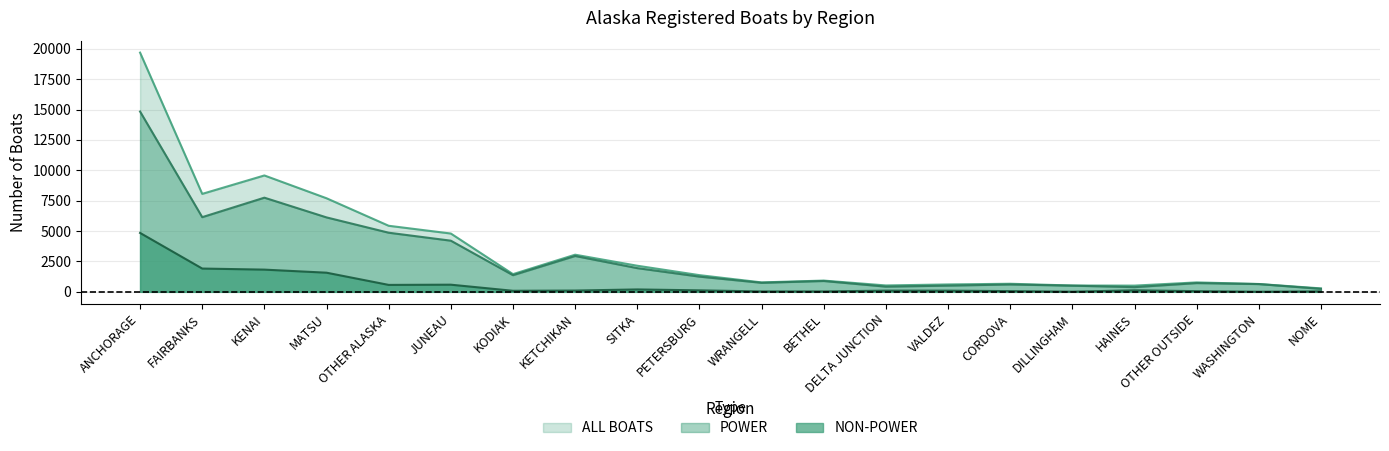

Rank the series at JUNEAU from highest to lowest value.

ALL BOATS, POWER, NON-POWER